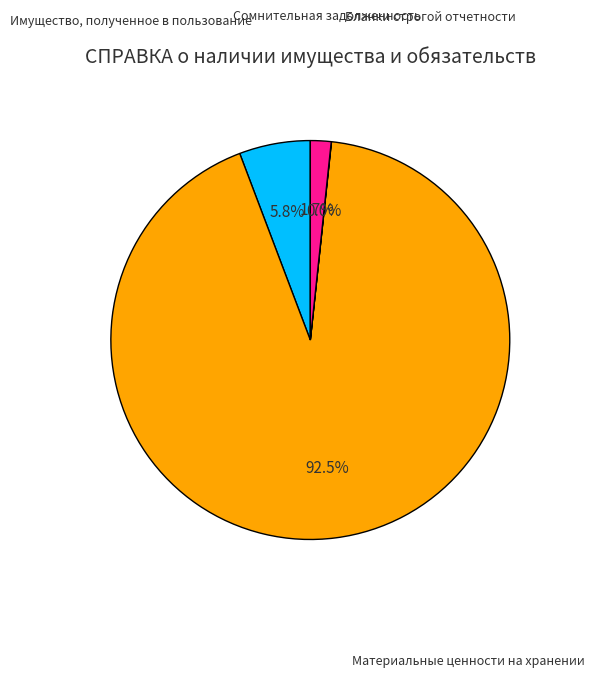

Does any single category account for the majority?

Yes